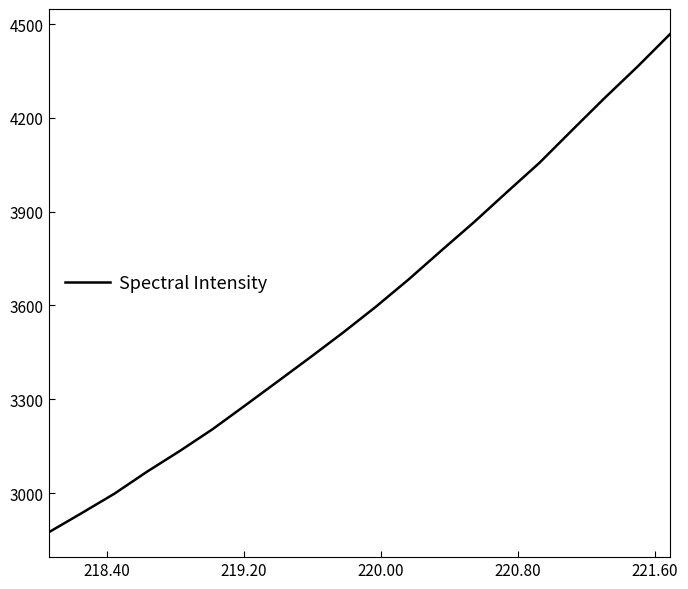

What is the difference between the maximum and minimum values?

1593.5